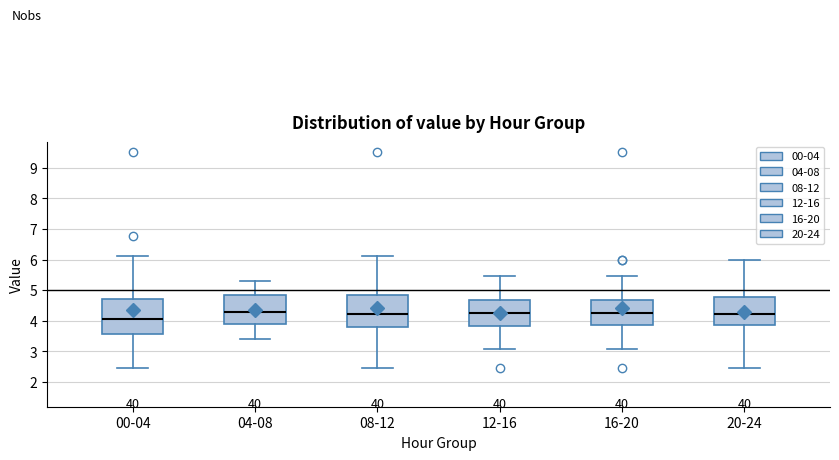

Where does the upper whisker of the box for 00-04 end on the y-axis? The values are not printed on the chart, so give them approximately, as read against the axis.

6.1